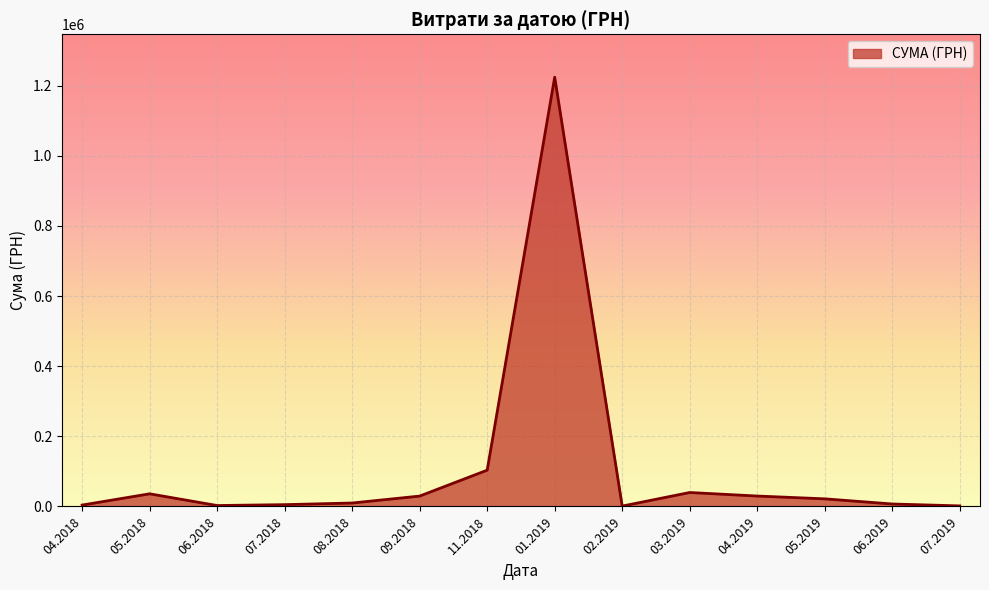

Is it true that the value at 09.2018 is 29546.5?

True